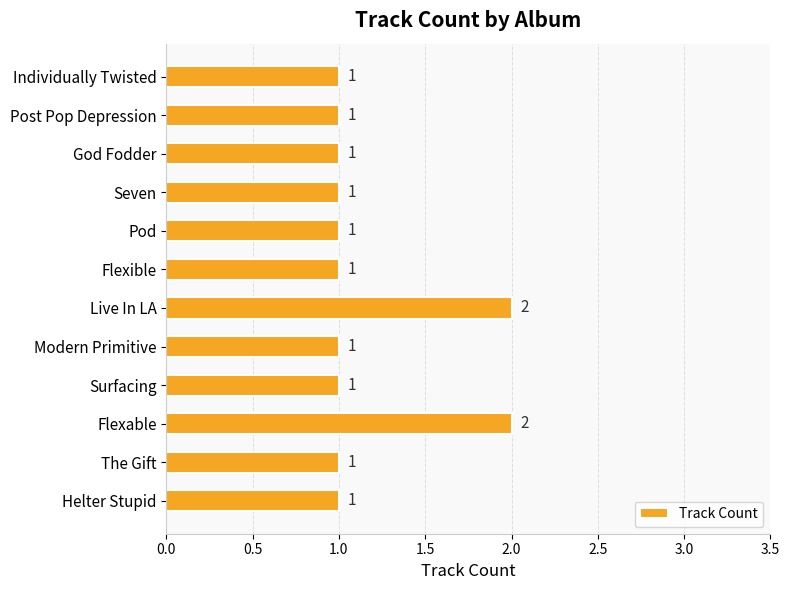

How many values are between 1 and 2?

12